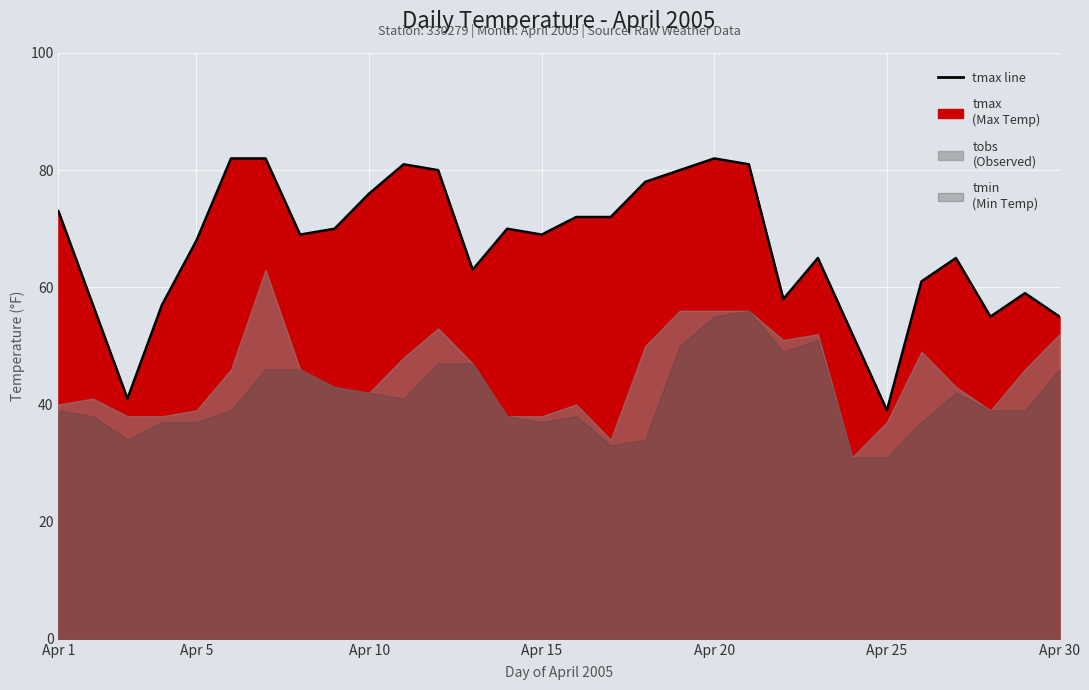

What is the value of the 9th point from the left?

70